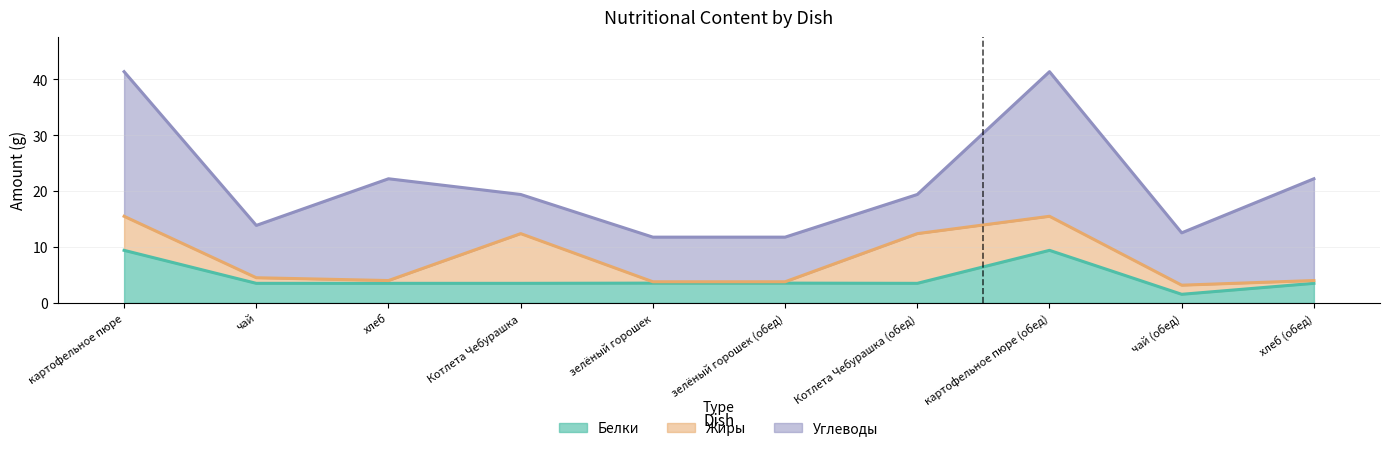

True or false: Углеводы and Жиры cross at least once.

True